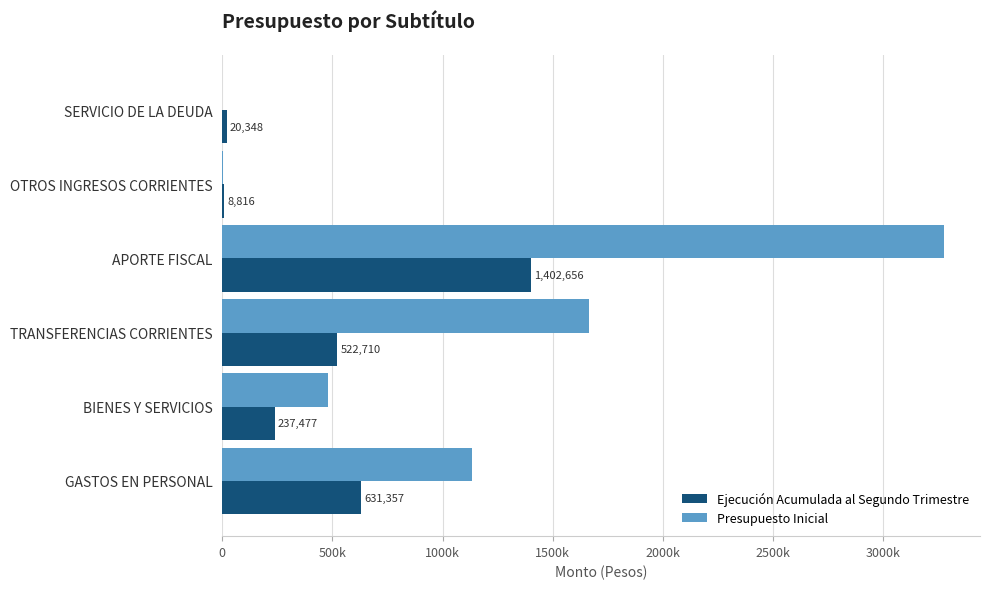

At which category is the sum across all series the highest?

APORTE FISCAL